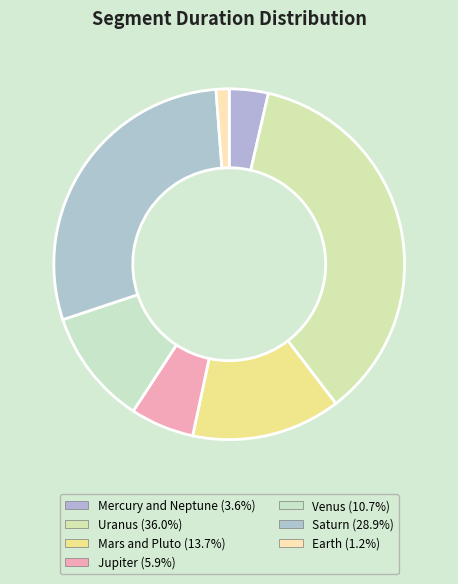

What is the ratio of the value at Jupiter to the value at Venus?

0.6